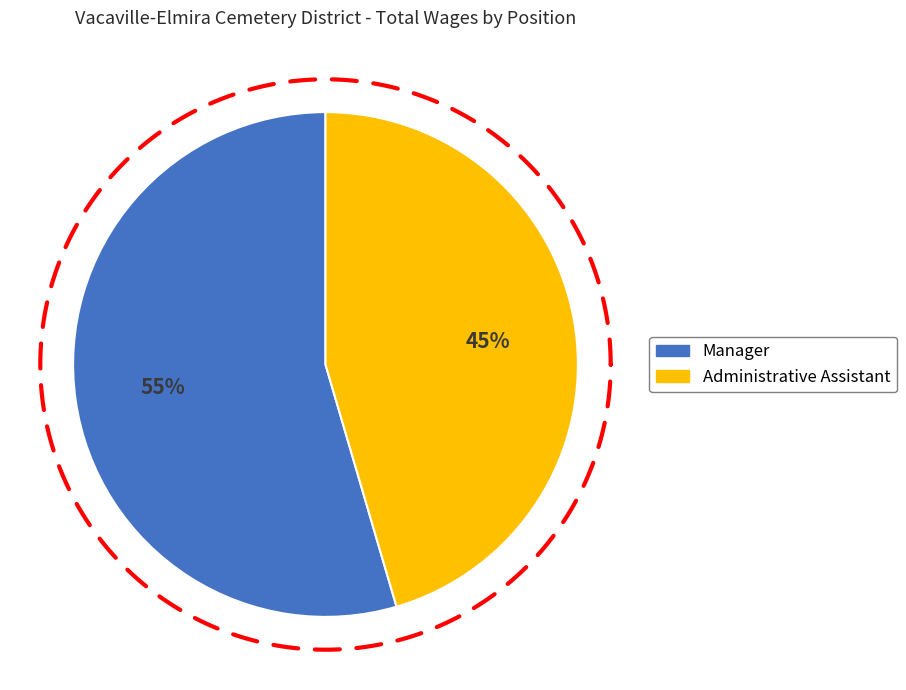

To the nearest percent, what portion does Manager represent?

55%